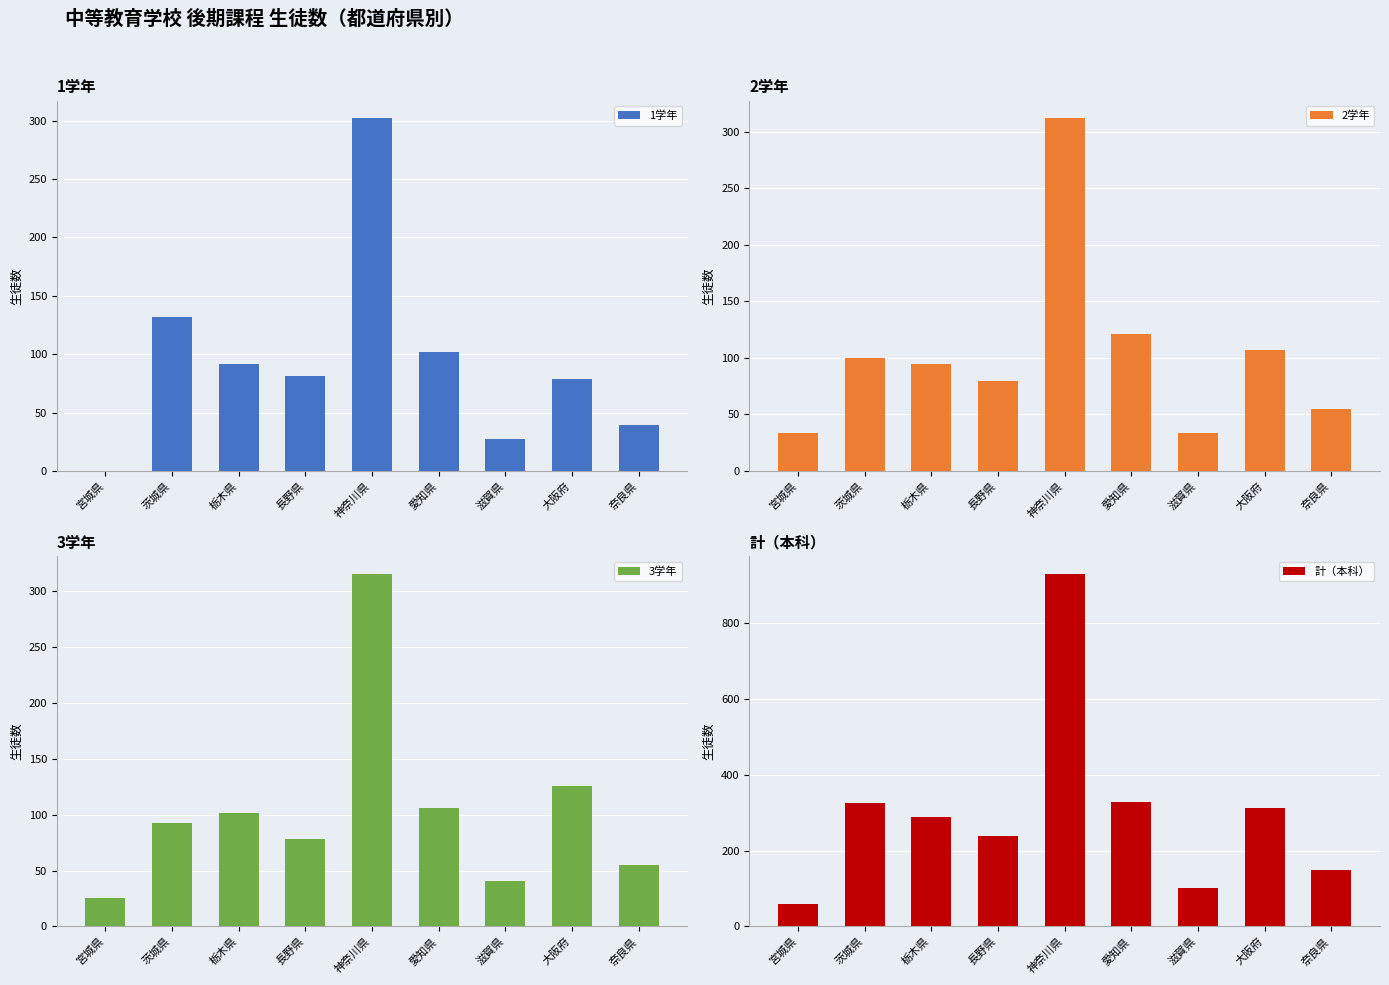

What is the average value of the 2学年 series?

104